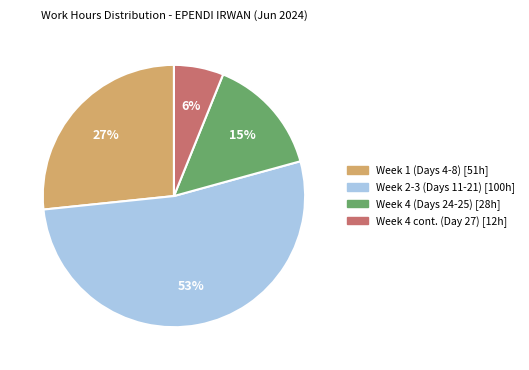

To the nearest percent, what is the average slice percentage?

25%